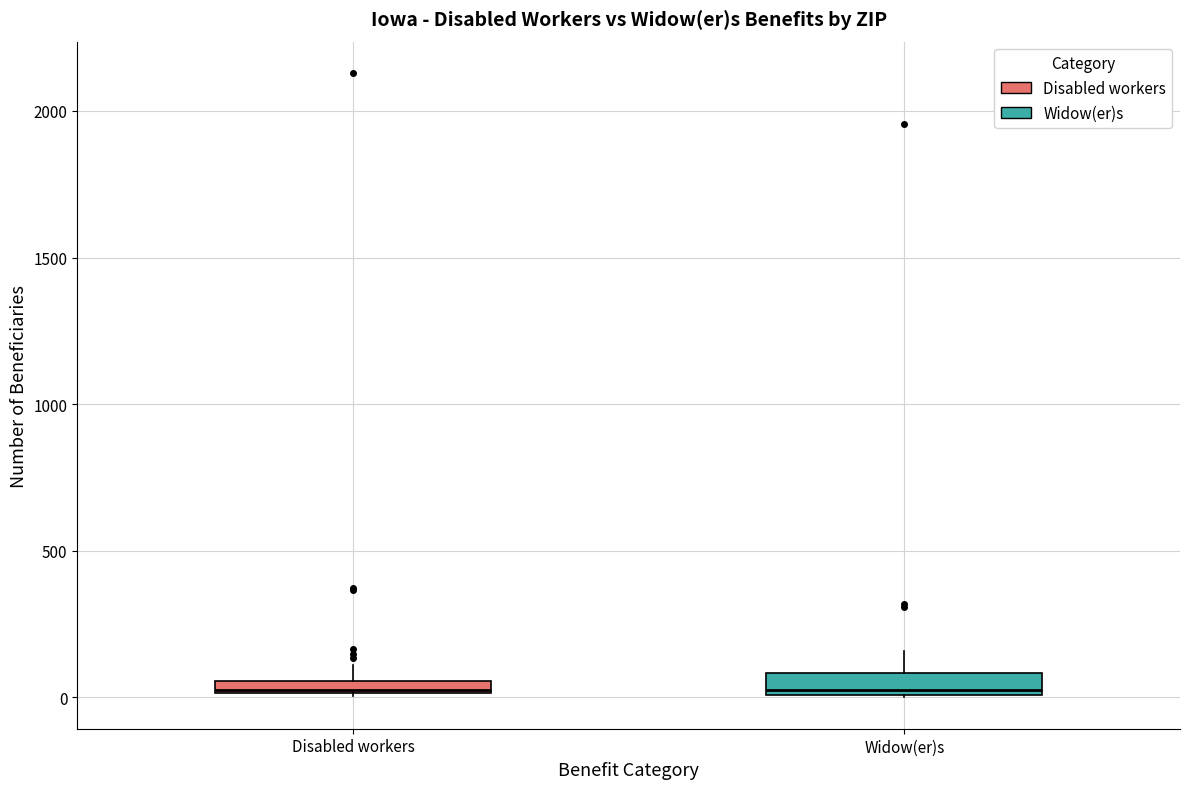

Where is the lower edge of the box for Disabled workers on the y-axis? The values are not printed on the chart, so give them approximately, as read against the axis.

0